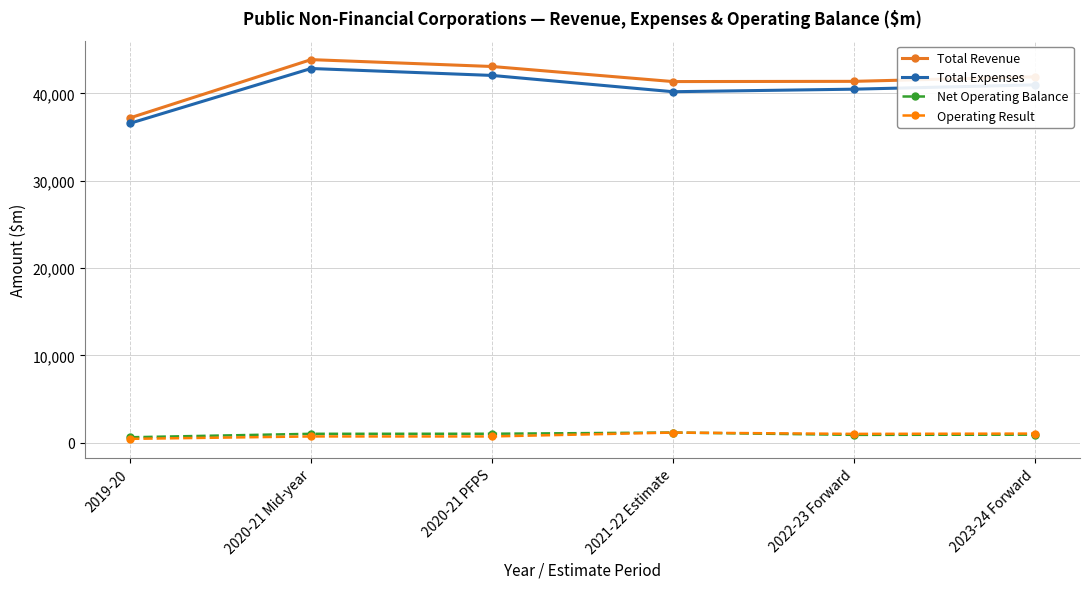

What is the spread (max minus min) of values at 2020-21 Mid-year?

43141